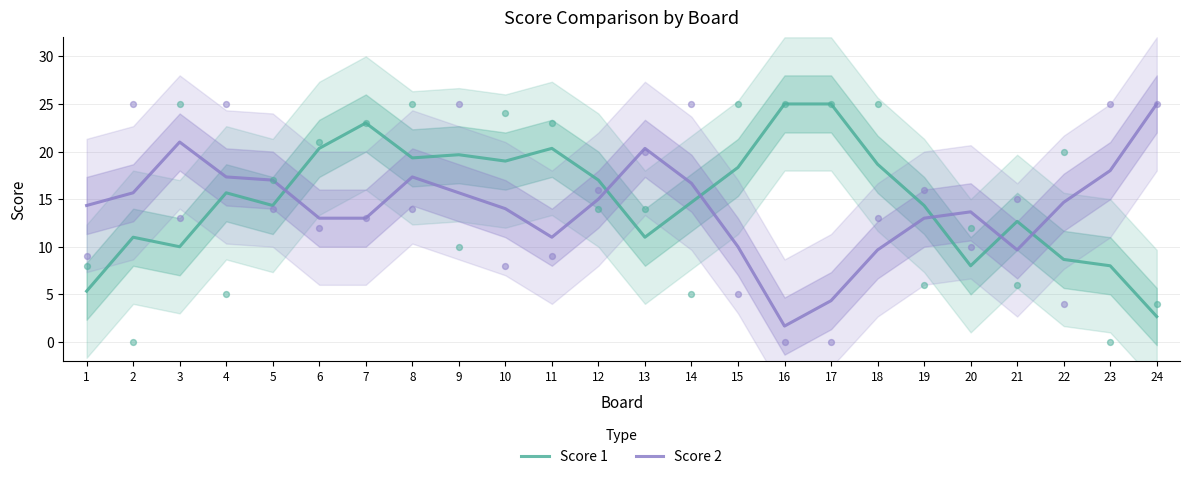

Which series has the largest Y range (max minus min)?

Score 2